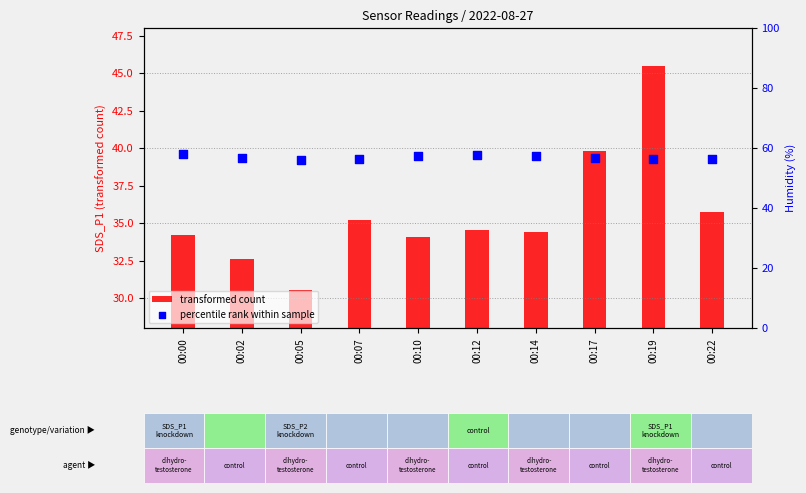

Which series has the largest total across all categories?

percentile rank within sample